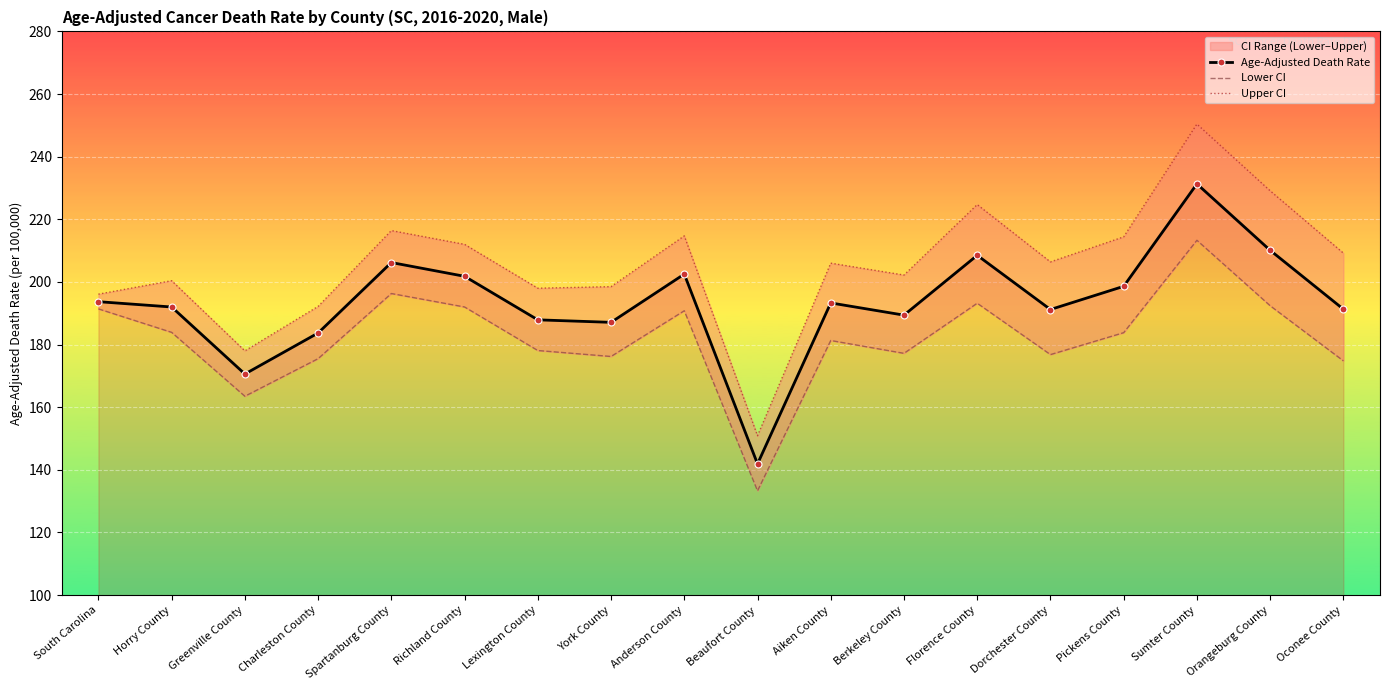

Rank the categories by Upper CI value from lowest to highest.

Beaufort County, Greenville County, Charleston County, South Carolina, Lexington County, York County, Horry County, Berkeley County, Aiken County, Dorchester County, Oconee County, Richland County, Pickens County, Anderson County, Spartanburg County, Florence County, Orangeburg County, Sumter County